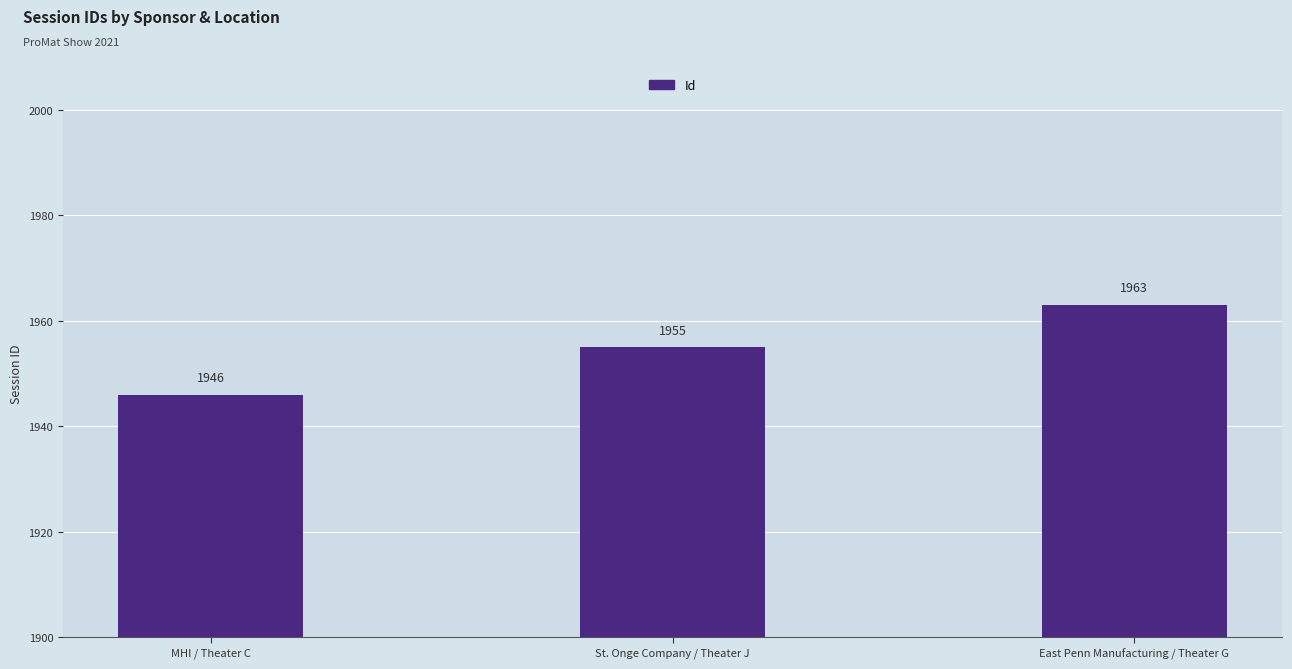

Reading left to right, extract all data points from this chart.

MHI / Theater C=1946	St. Onge Company / Theater J=1955	East Penn Manufacturing / Theater G=1963